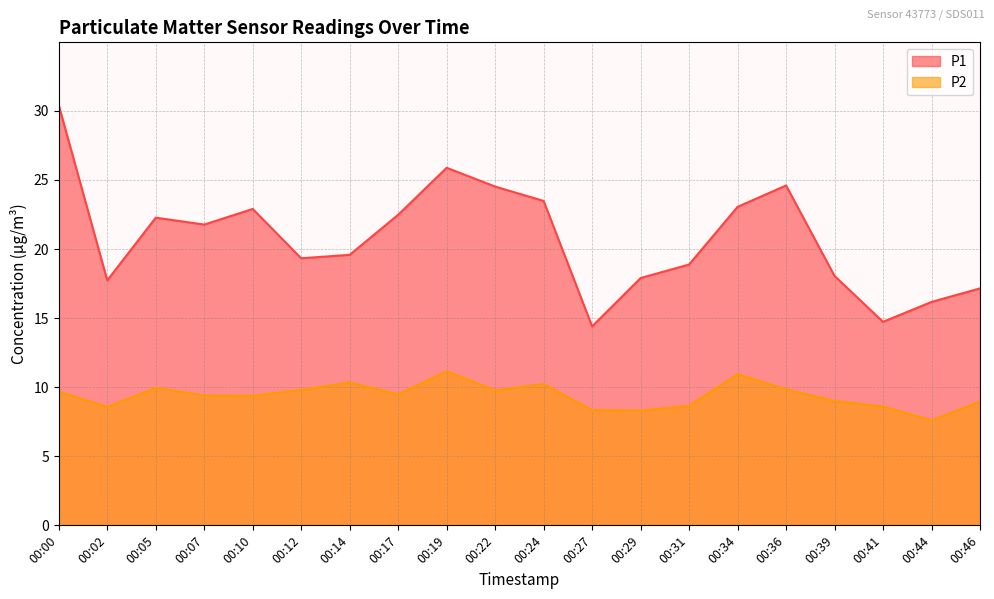

True or false: P2 and P1 intersect in this chart.

False